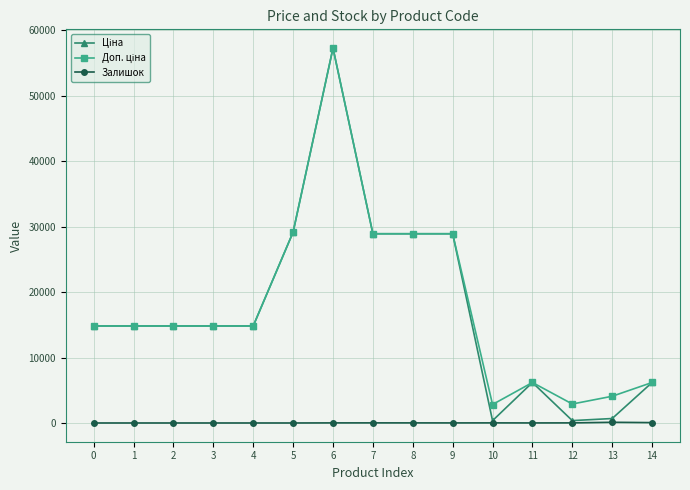

At which category is the sum across all series the highest?

6